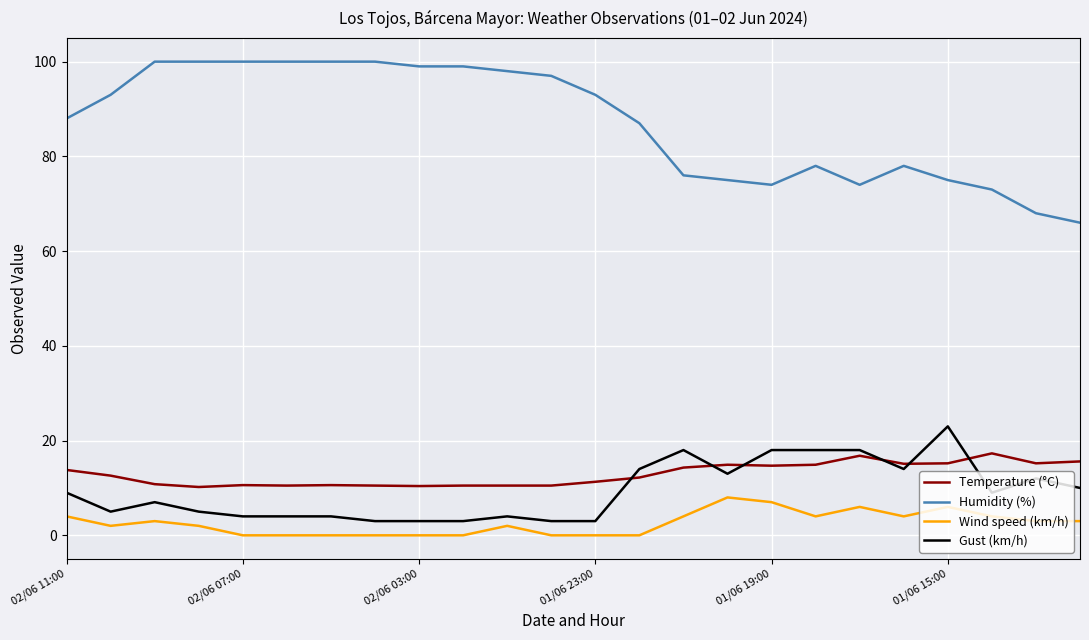

True or false: Gust (km/h) and Humidity (%) intersect in this chart.

False